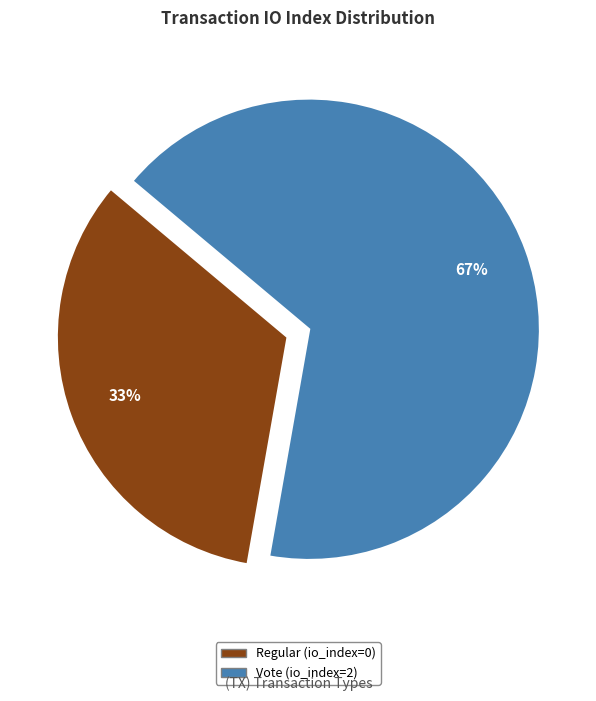

Approximately how many times larger is the value at Vote (io_index=2) compared to Regular (io_index=0)?

2.0